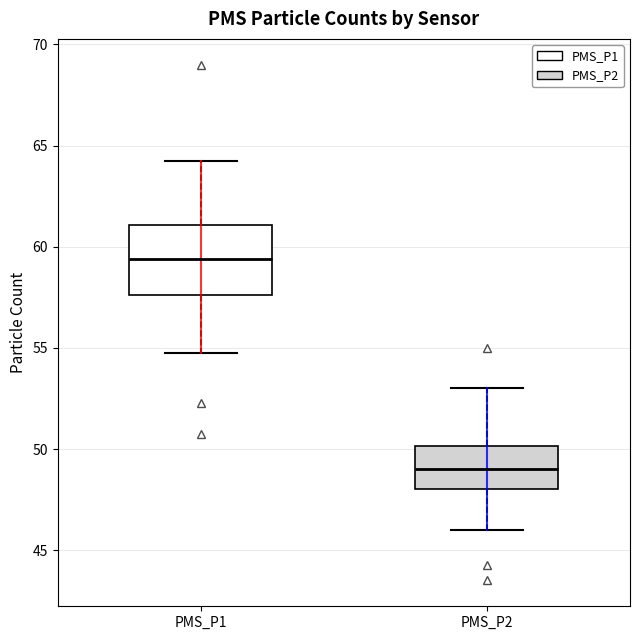

Reading left to right, transcribe this box plot: for each box, give where its median line is, the range the box spans, and where its two whiskers end, as read against the y-axis. The values are not printed on the chart, so give them approximately, as read against the axis.

PMS_P1: median 59.5, box 57.5 to 61.0, whiskers 55.0 to 64.5
PMS_P2: median 49.0, box 48.0 to 50.0, whiskers 46.0 to 53.0